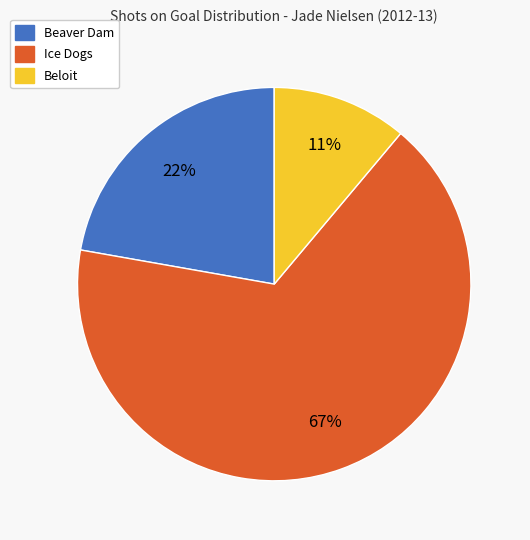

Is there any slice that represents more than half of the pie?

Yes